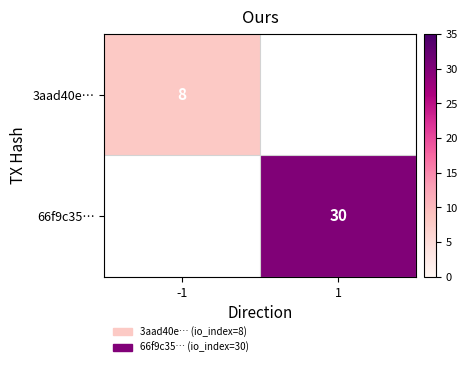

Is it true that 66f9c35… equals 14 at 1?

False